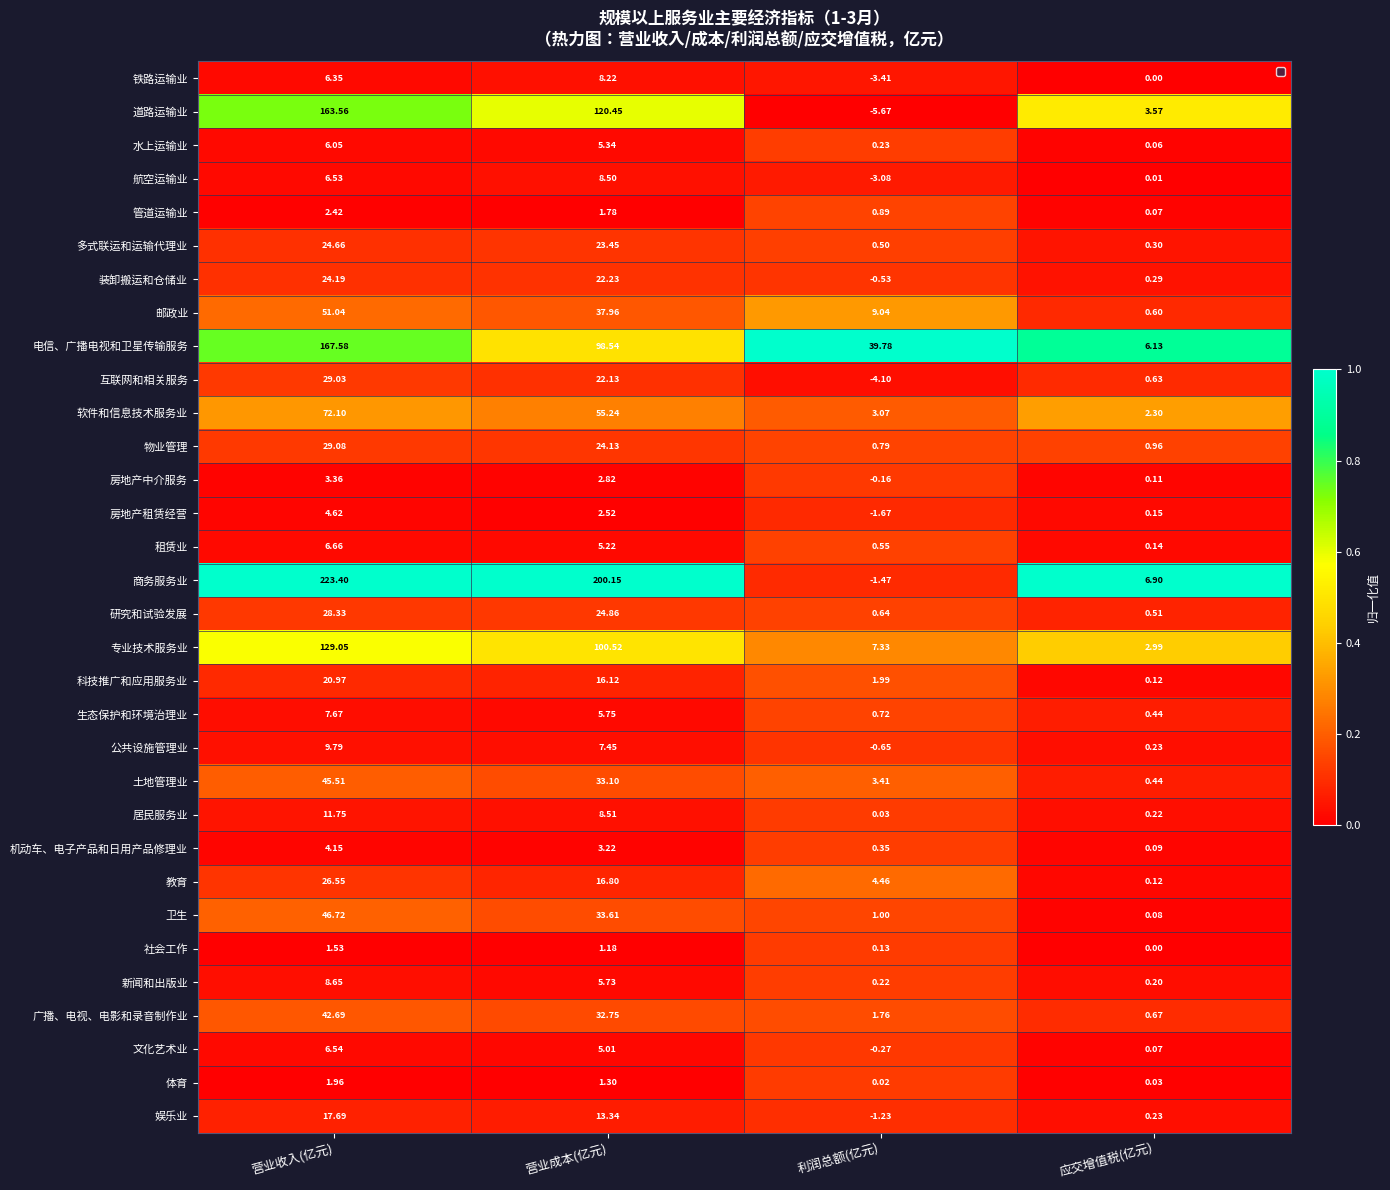

At which label does 水上运输业 first exceed 5?

营业收入(亿元)